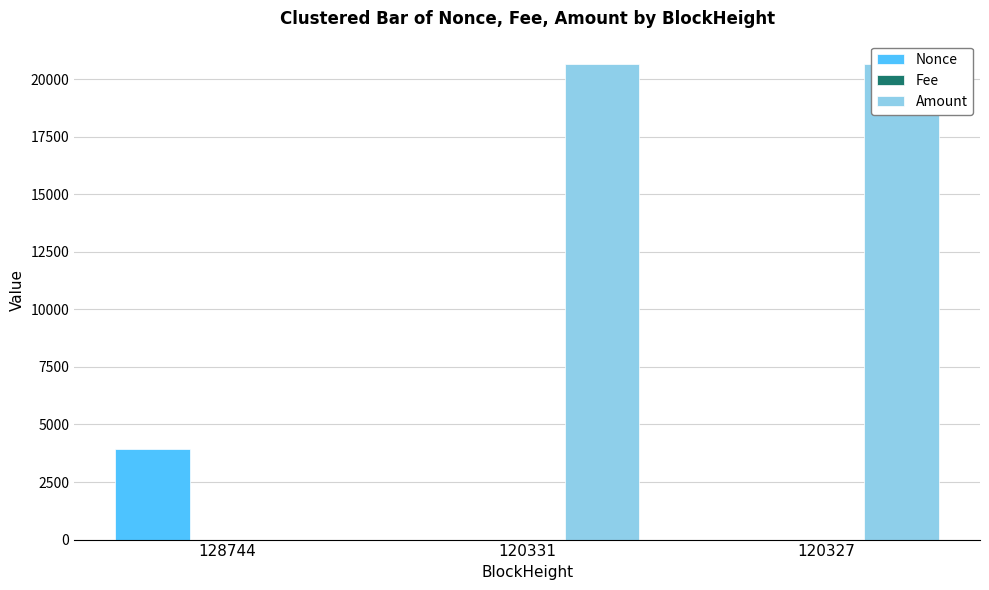

Reading left to right, what are all the values shown in this chart?

Nonce: 3914.0	0.0	3.0
Fee: 0.0	0.1	0.0
Amount: 0.0	20640.0	20641.0